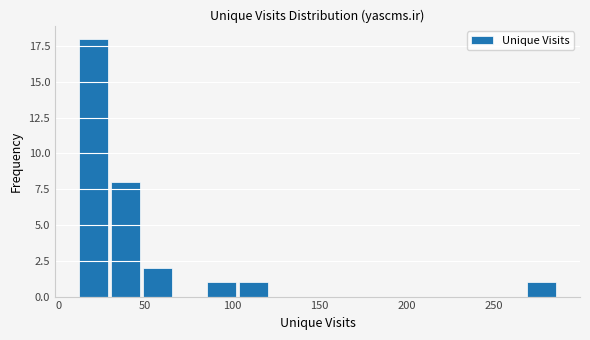

Around what value on the x-axis is the tallest bar? Give the approximate position of its centre, as read against the axis.

20